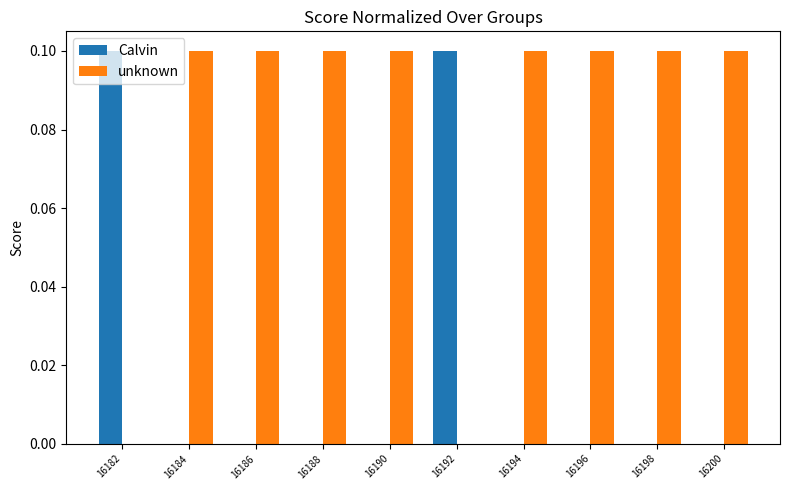

What is the sum of all unknown values?

0.8